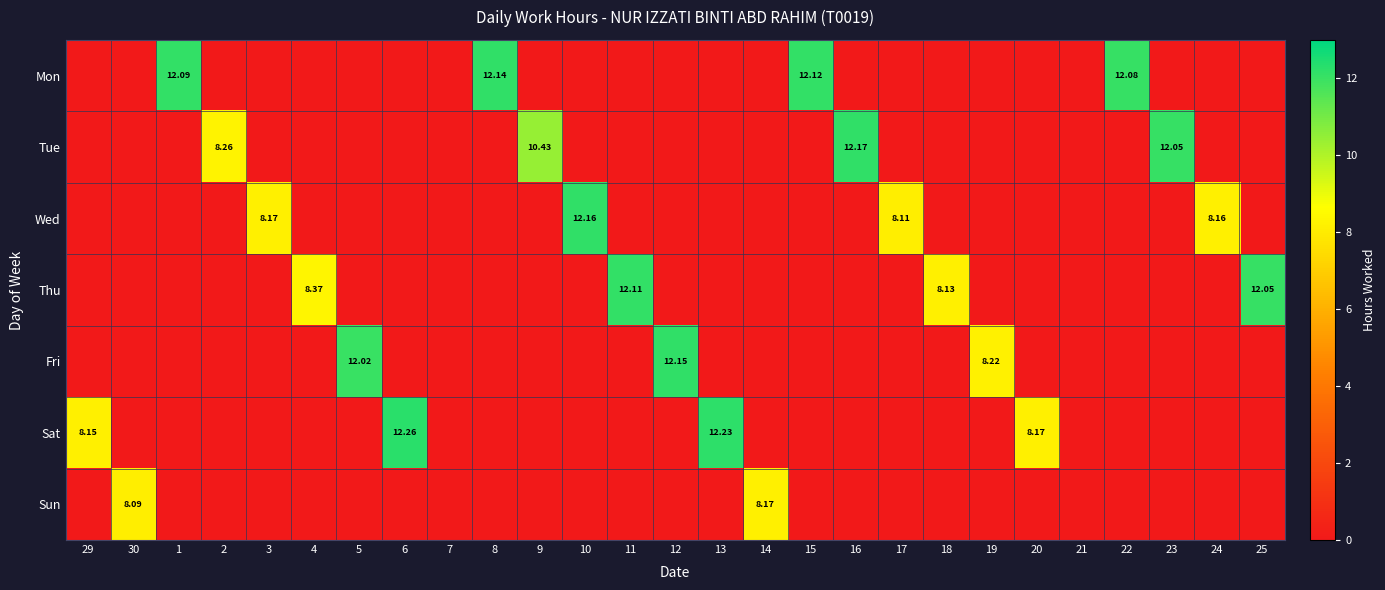

Is the value of Sat at 10 greater than the value of Tue at 8?

No